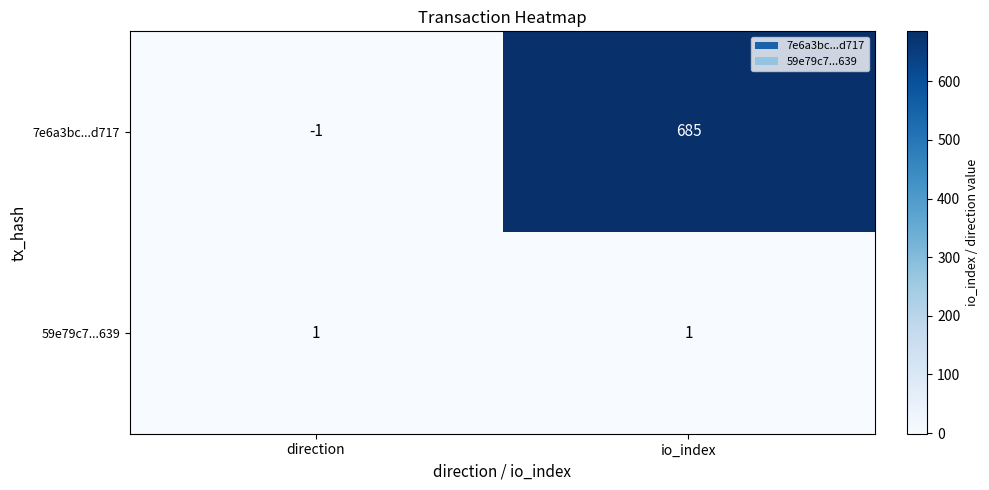

At how many categories does at least one series exceed 110?

1